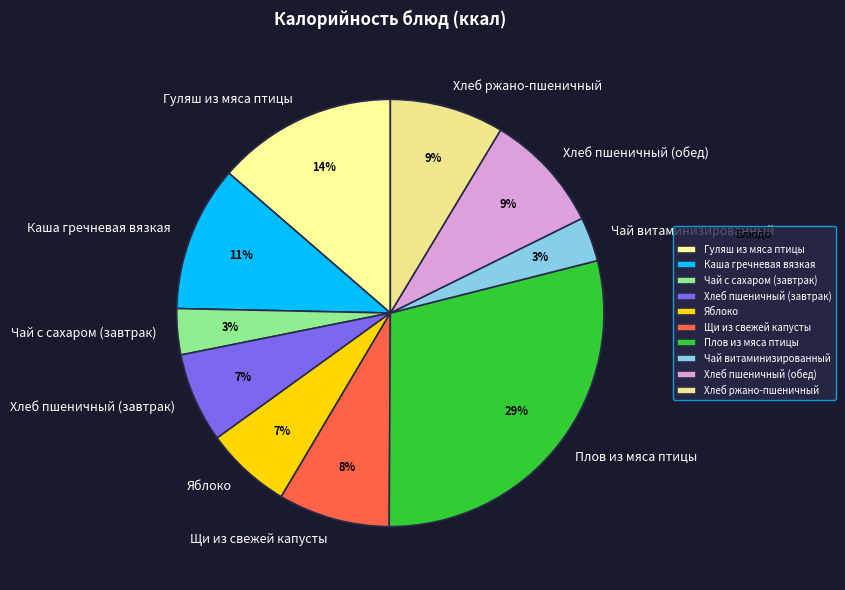

What percentage is the Хлеб пшеничный (завтрак) slice, to the nearest percent?

7%